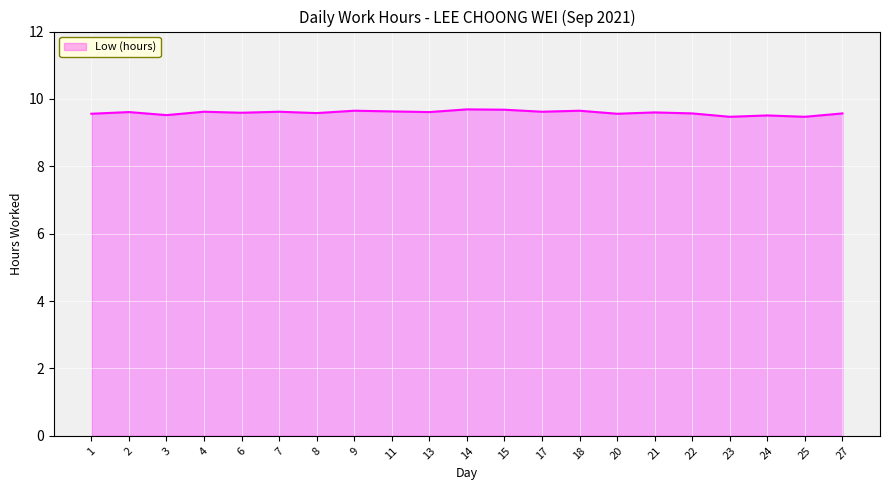

The value at 14 is 9.7. True or false?

True